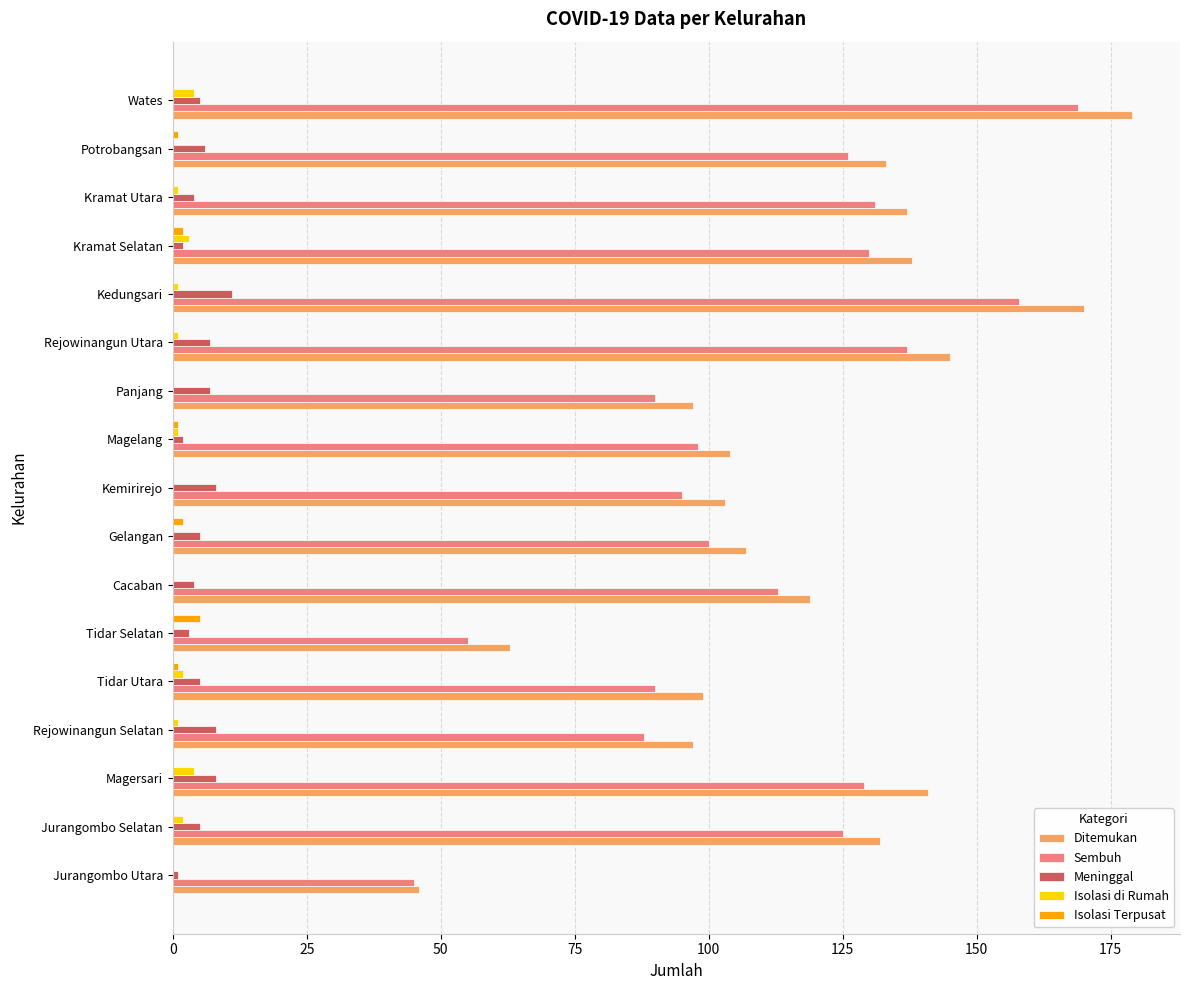

True or false: Sembuh has a value of 113 at Cacaban.

True